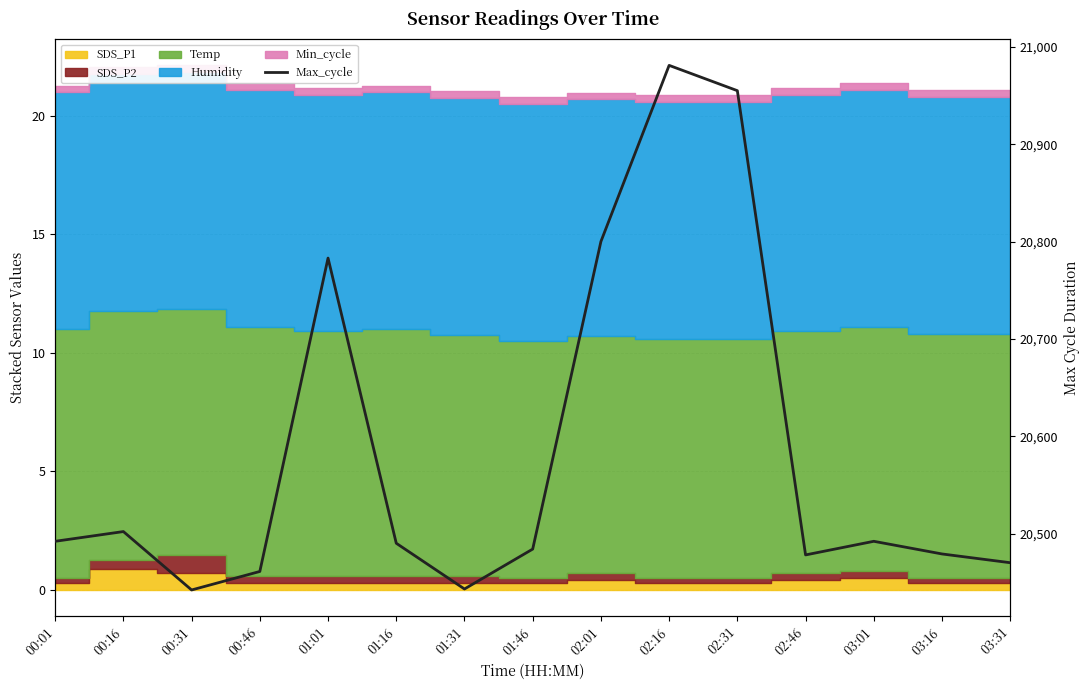

Approximately how many times larger is the value at 00:16 compared to 00:46?

1.0